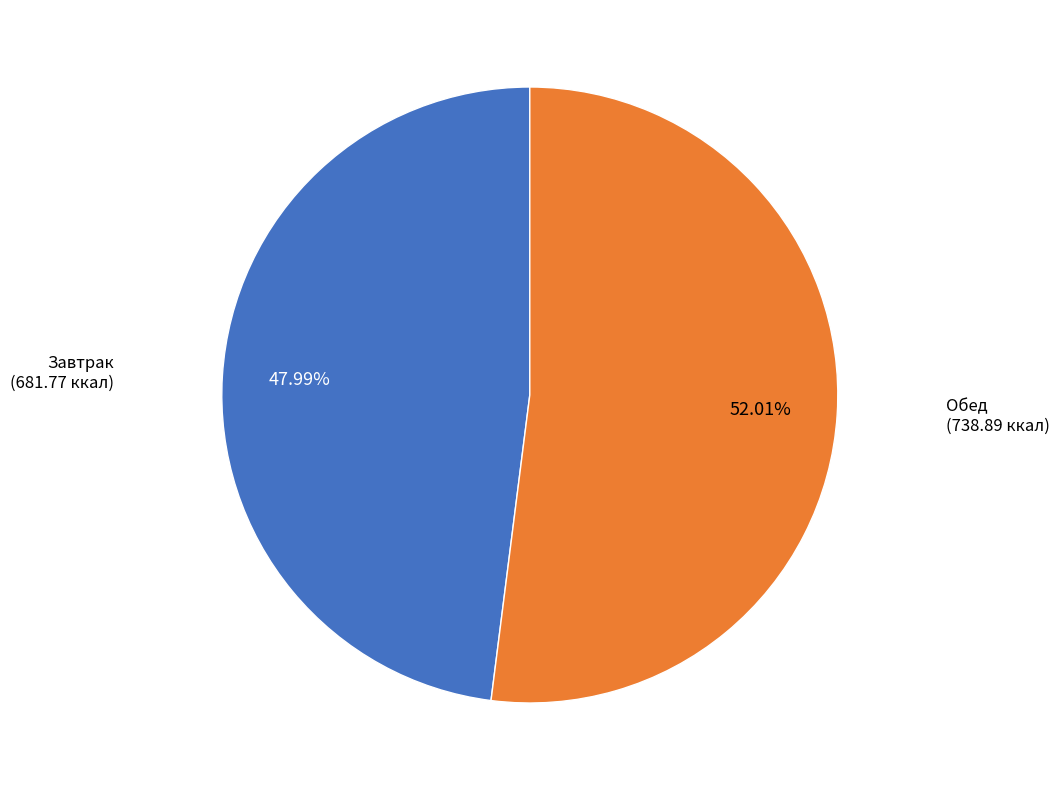

How many slices are in this pie chart?

2